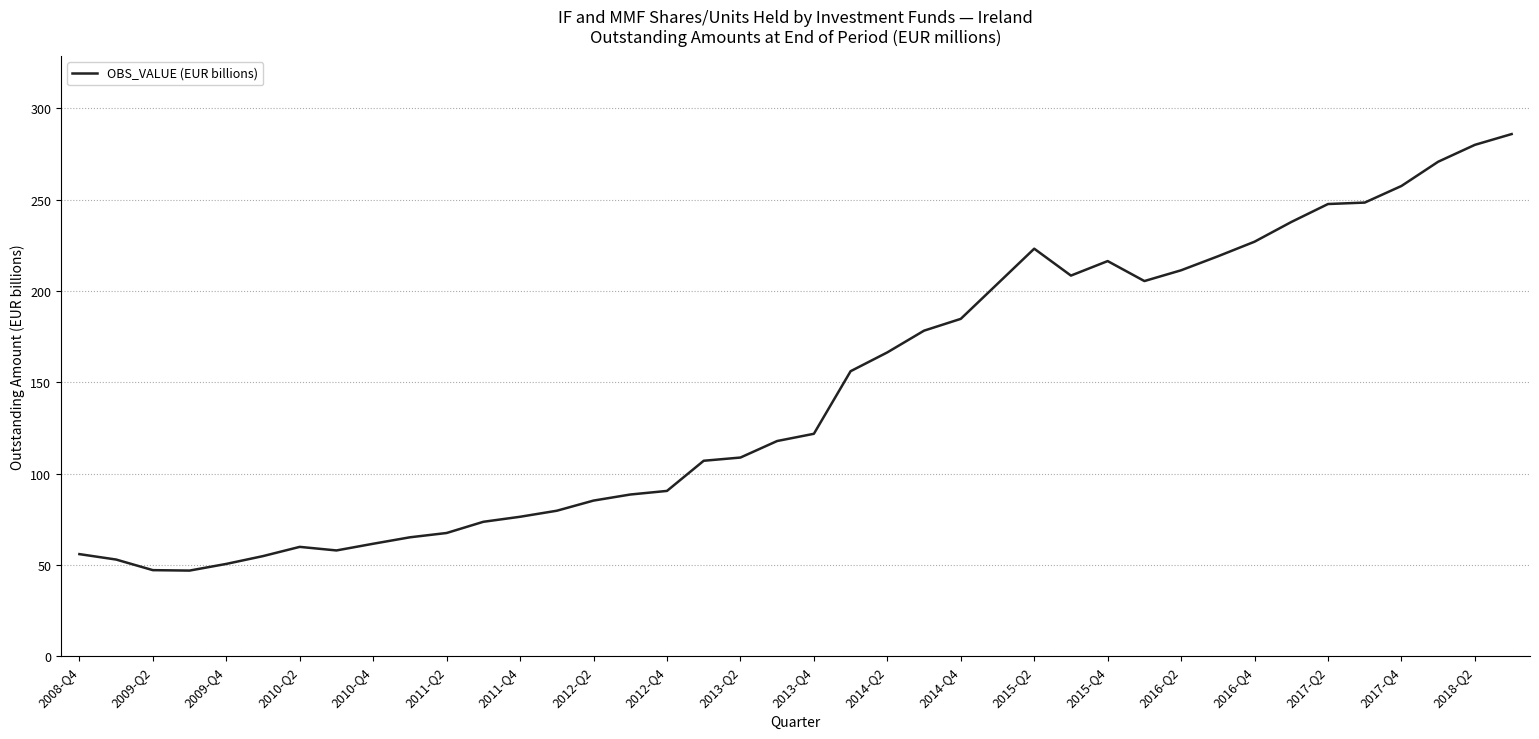

What is the smallest value displayed?

46.9